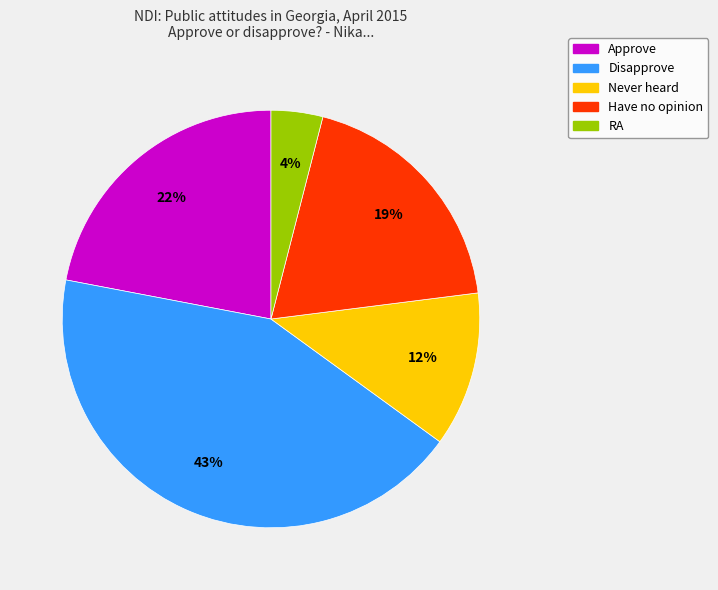

What is the smallest slice in the pie chart?

RA